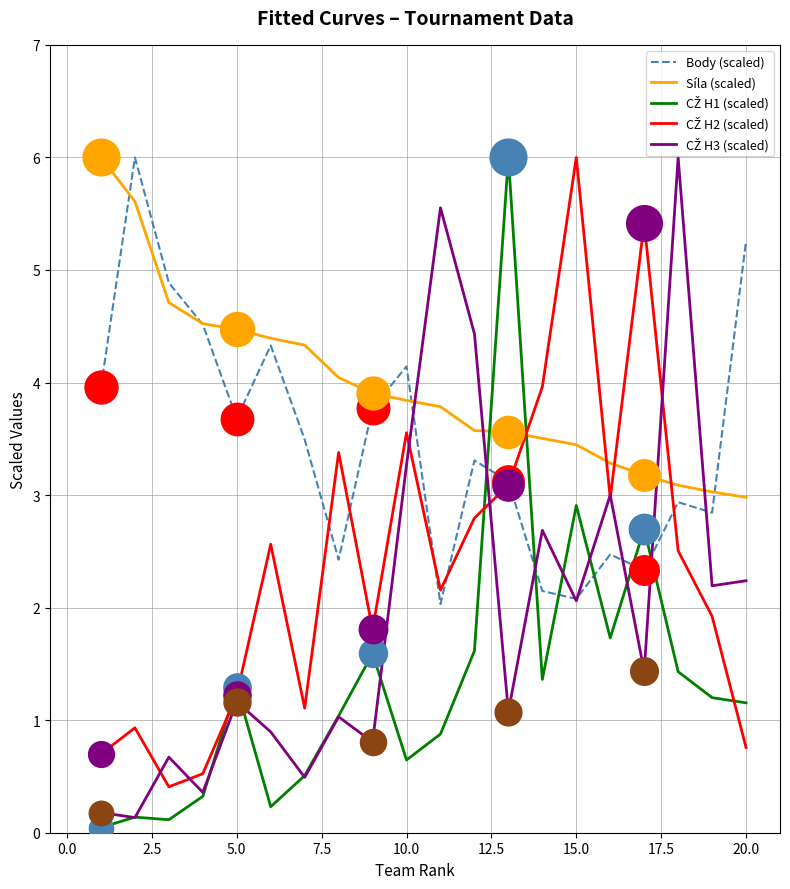

Which series has the largest total across all categories?

Síla (scaled)